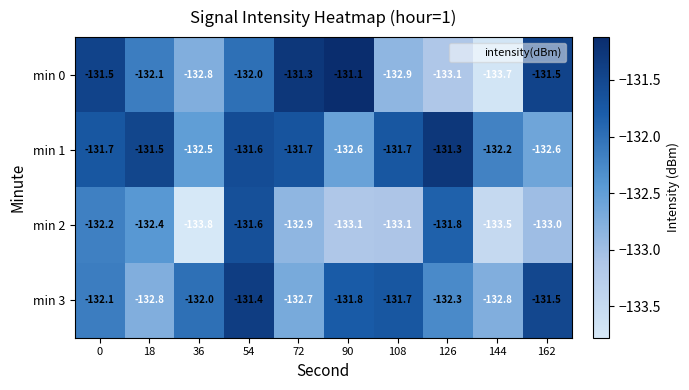

Which series has the largest total across all categories?

min 1